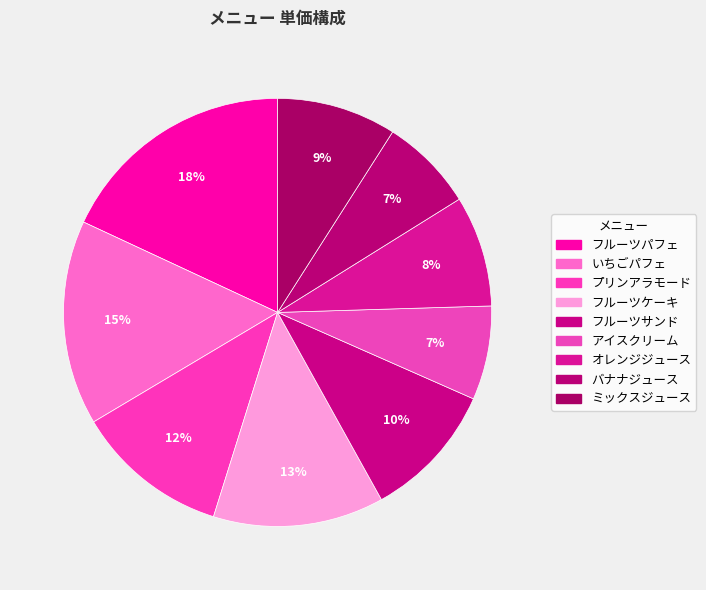

True or false: いちごパフェ accounts for 15% of the total.

True